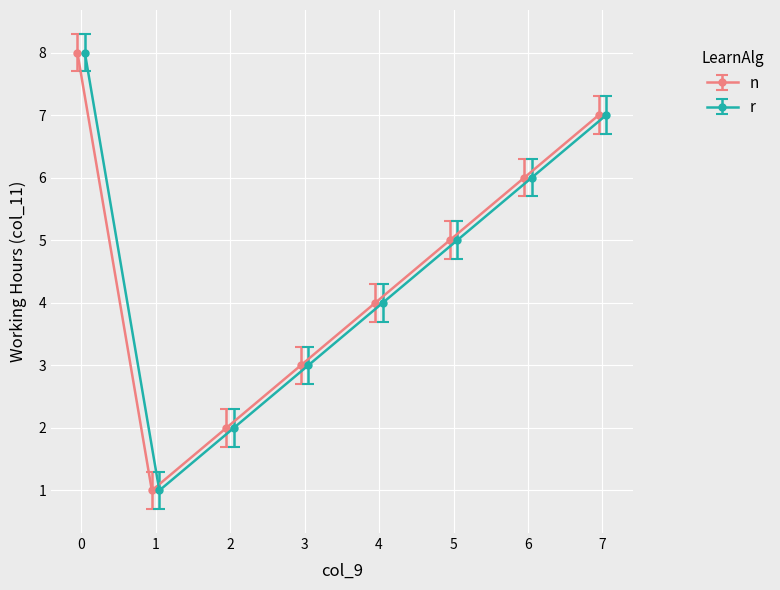

List the series in order of their peak value, lowest first.

n, r